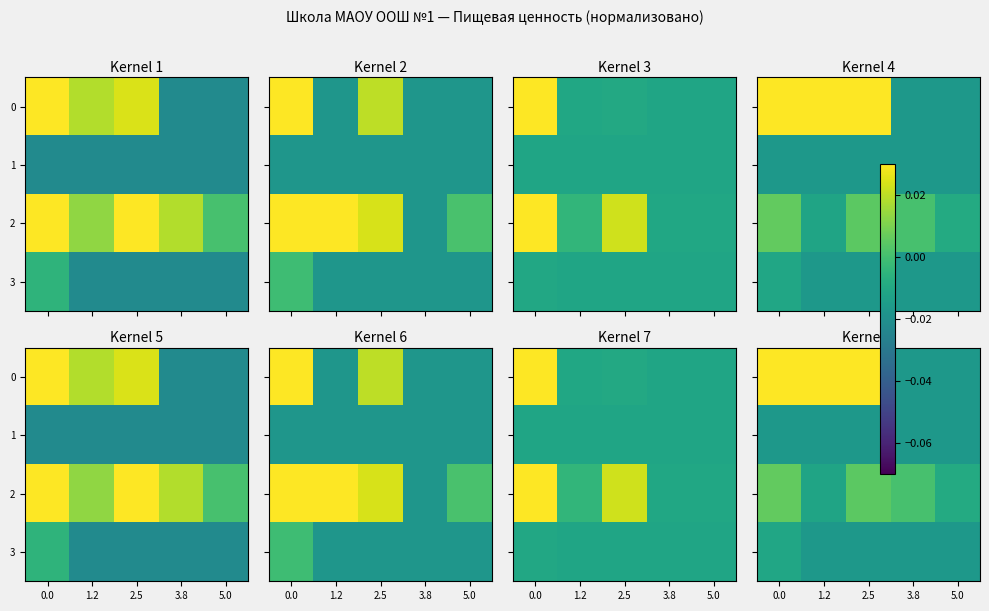

How many negative values does the 2 series have?

2